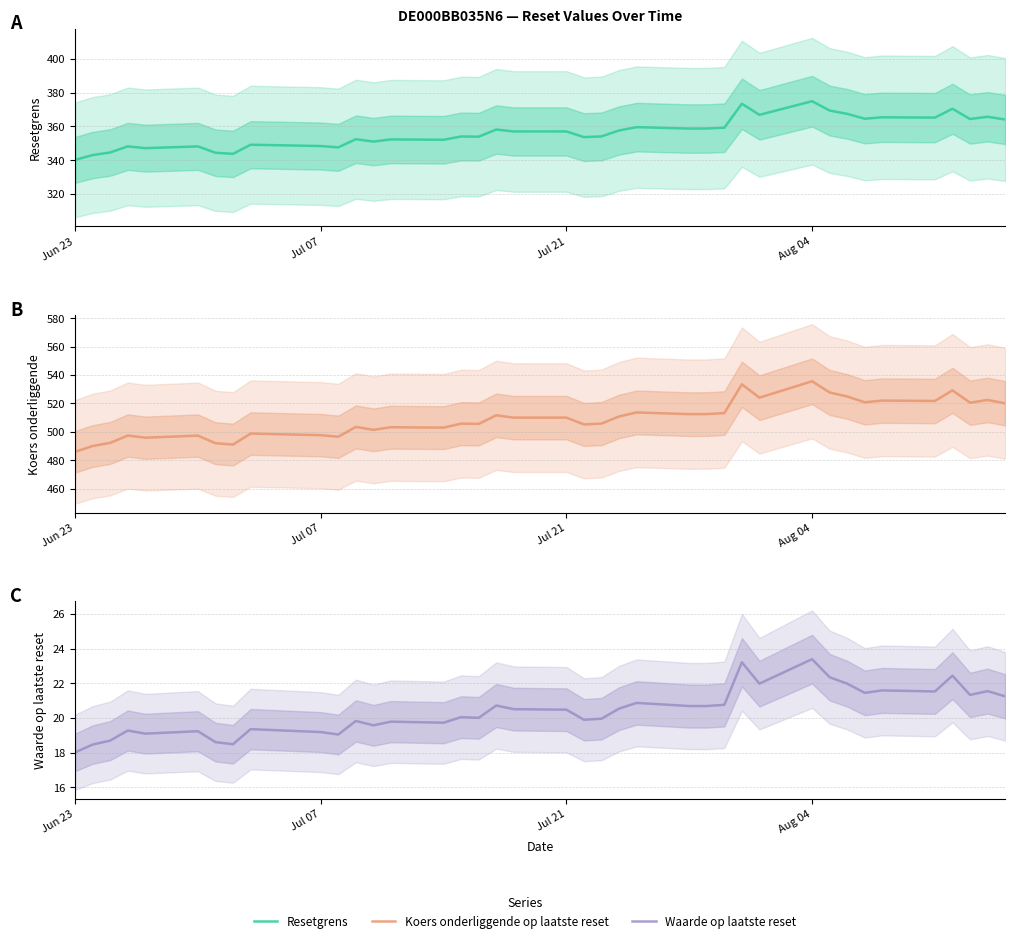

Is the value of Resetgrens at 5 greater than the value of Koers onderliggende op laatste reset at 22?

No